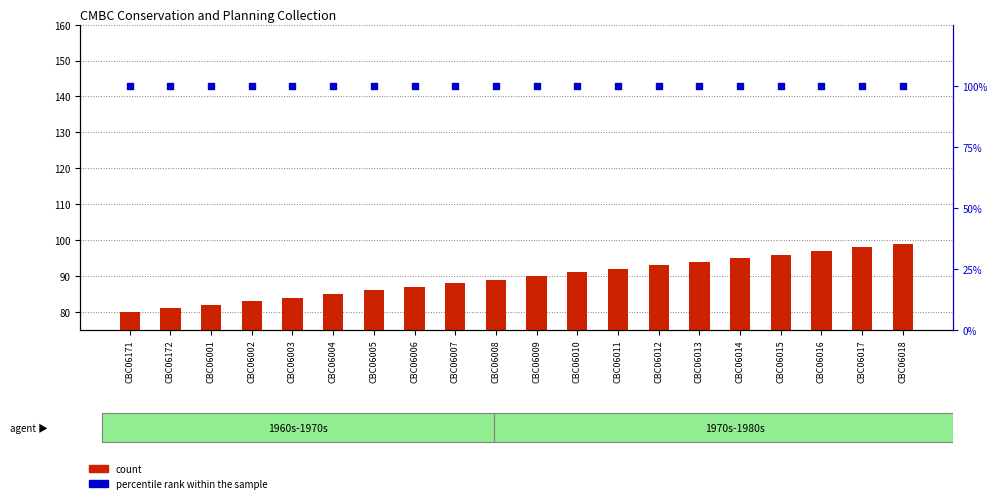

Which series contains the lowest Y value?

count